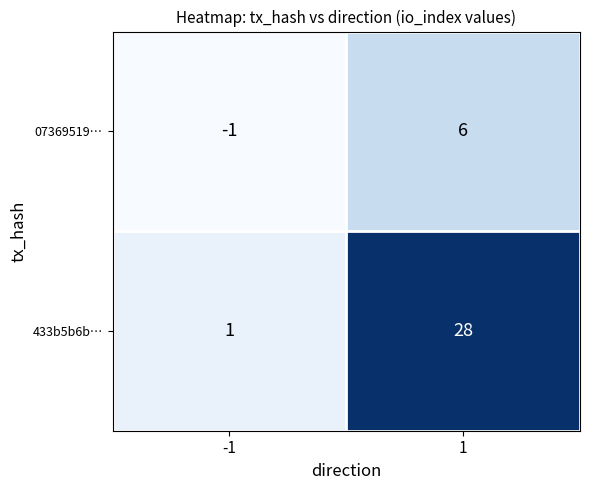

Which series has the largest range (max minus min)?

433b5b6b…